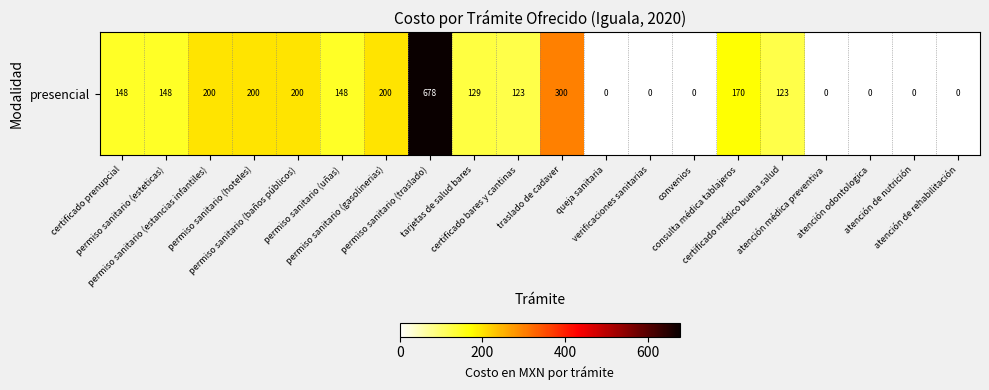

Reading left to right, what are all the values shown in this chart?

certificado prenupcial=148	permiso sanitario (esteticas)=148	permiso sanitario (estancias infantiles)=200	permiso sanitario (hoteles)=200	permiso sanitario (baños públicos)=200	permiso sanitario (uñas)=148	permiso sanitario (gasolinerias)=200	permiso sanitario (traslado)=678	tarjetas de salud bares=129	certificado bares y cantinas=123	traslado de cadaver=300	queja sanitaria=0	verificaciones sanitarias=0	convenios=0	consulta médica tablajeros=170	certificado médico buena salud=123	atención médica preventiva=0	atención odontologica=0	atención de nutrición=0	atención de rehabilitación=0